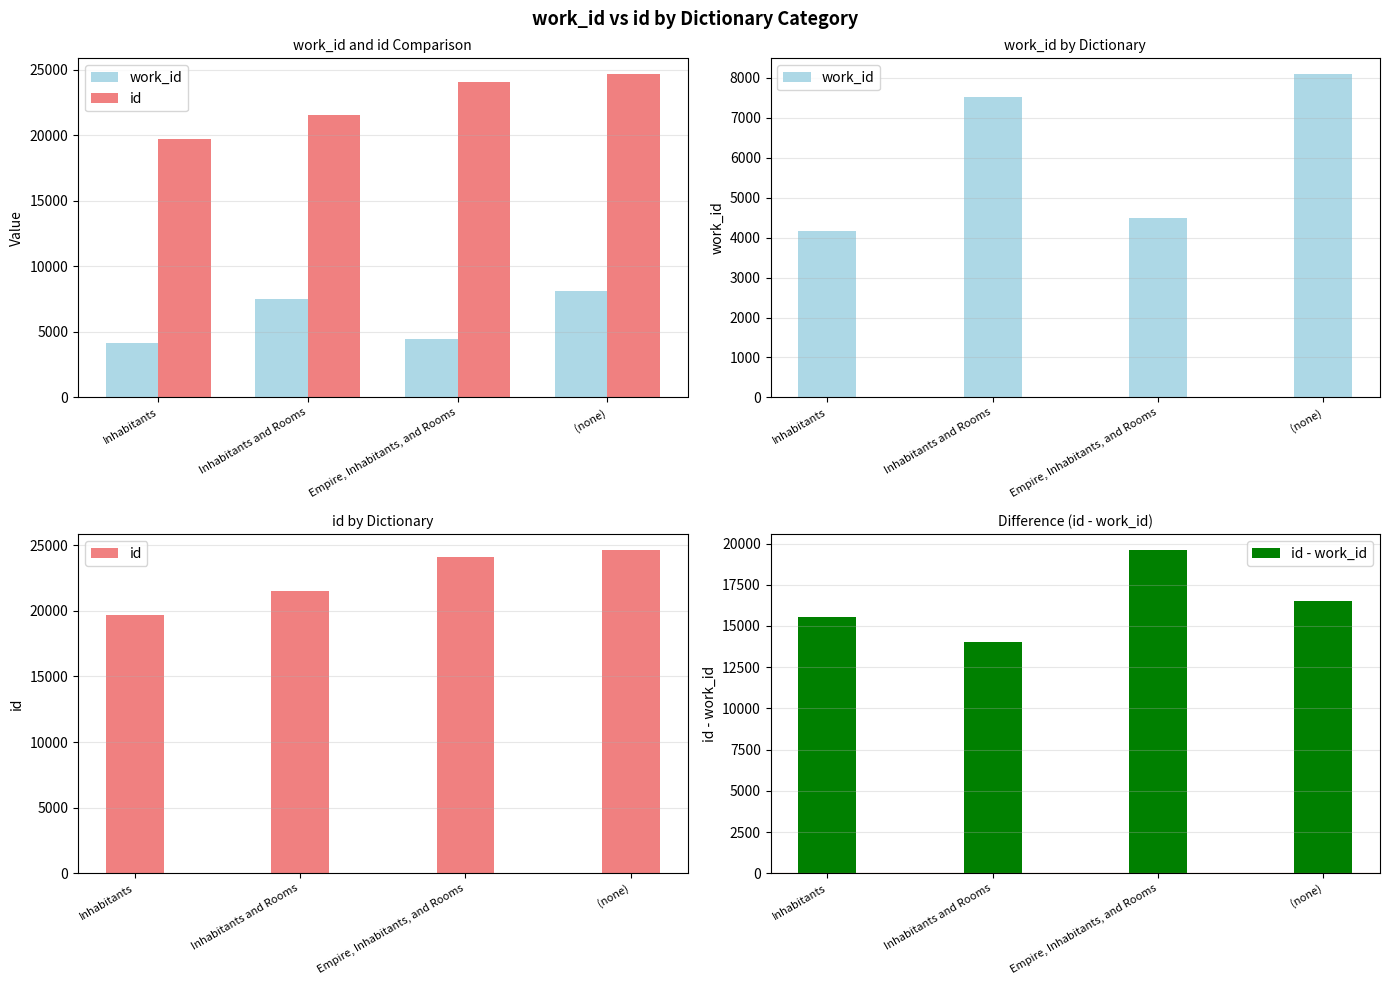

The id - work_id series shows 6885 at Inhabitants and Rooms. True or false?

False